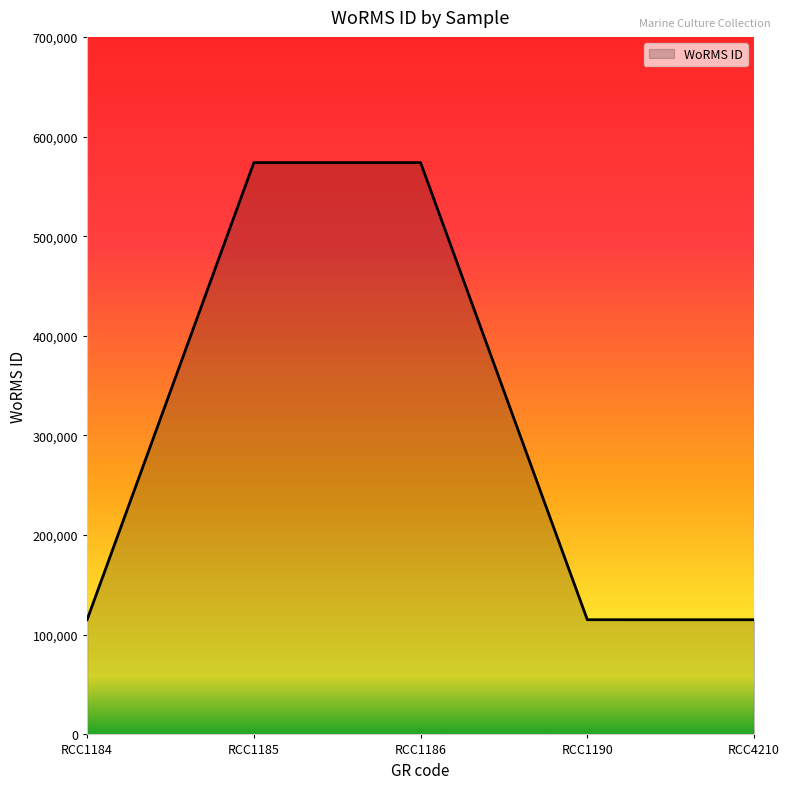

What is the minimum value shown in the chart?

115090